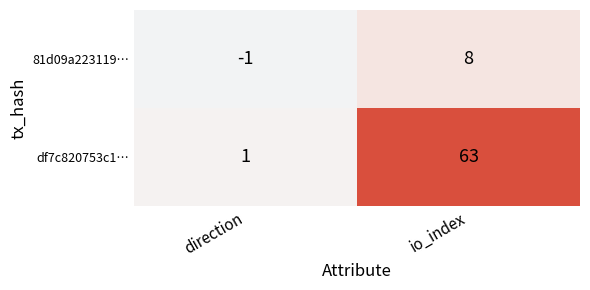

Count the number of data series in this chart.

2